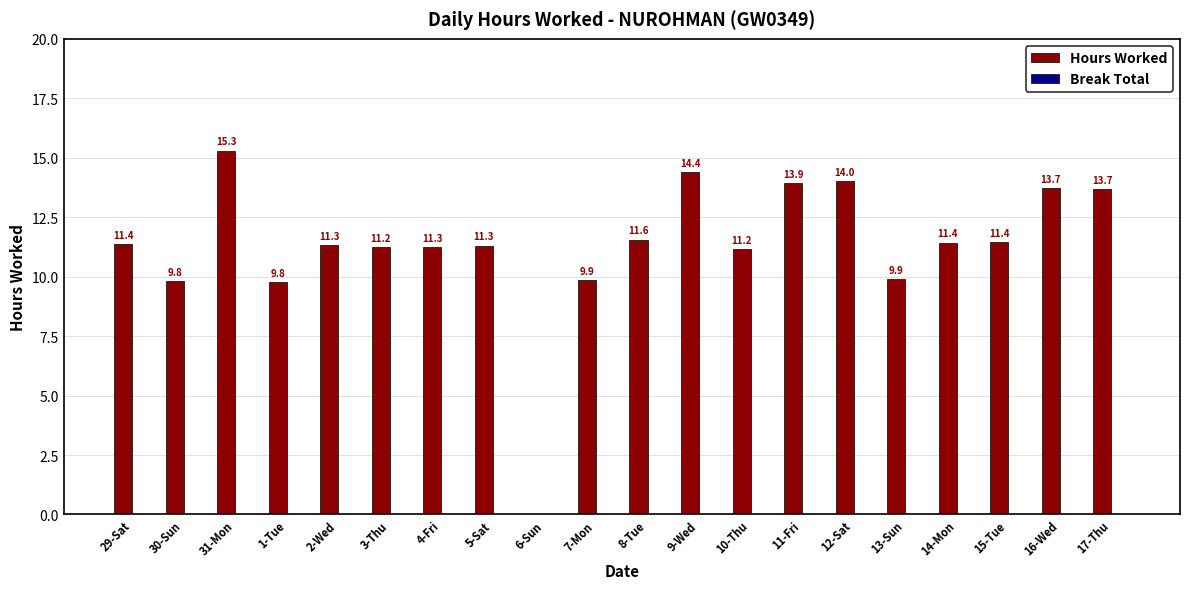

The value at 13-Sun is 6.7. True or false?

False